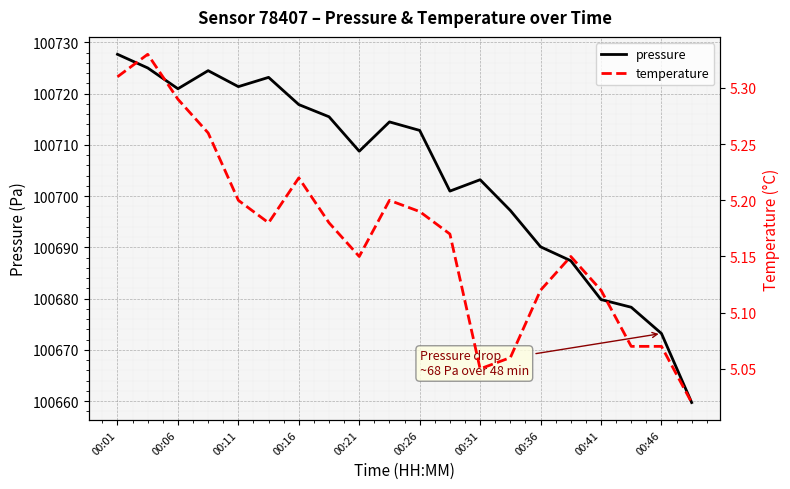

Which series has the widest spread of values?

pressure